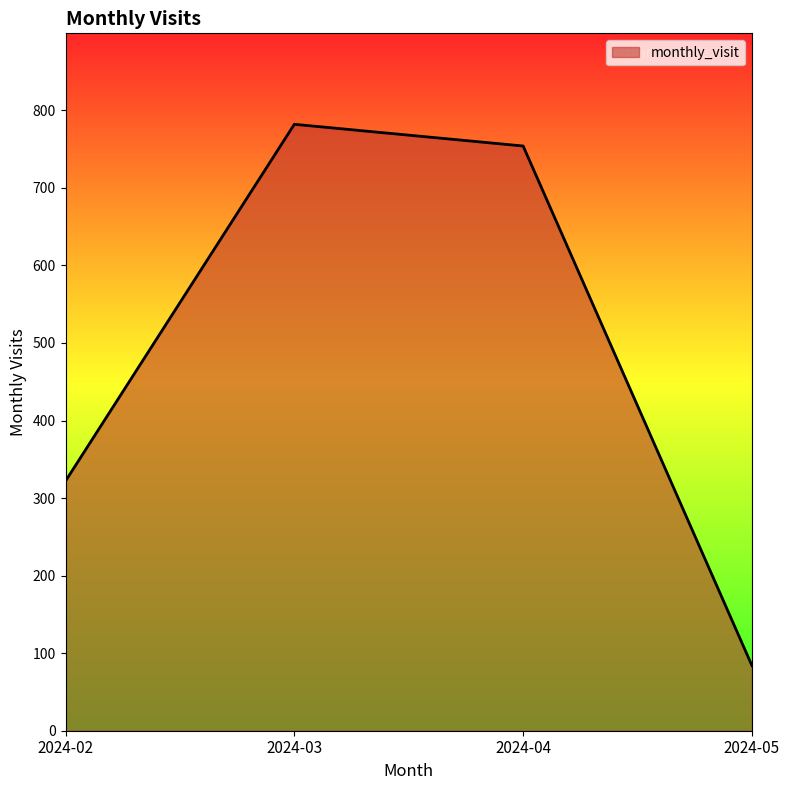

Rank the categories by value from highest to lowest.

2024-03, 2024-04, 2024-02, 2024-05